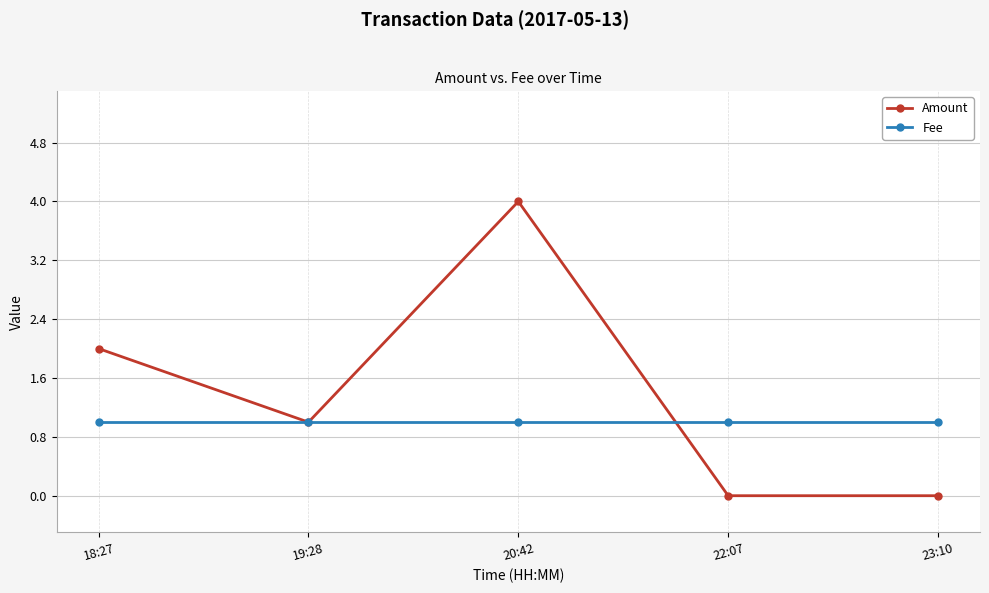

The Amount series shows -3 at 22:07. True or false?

False